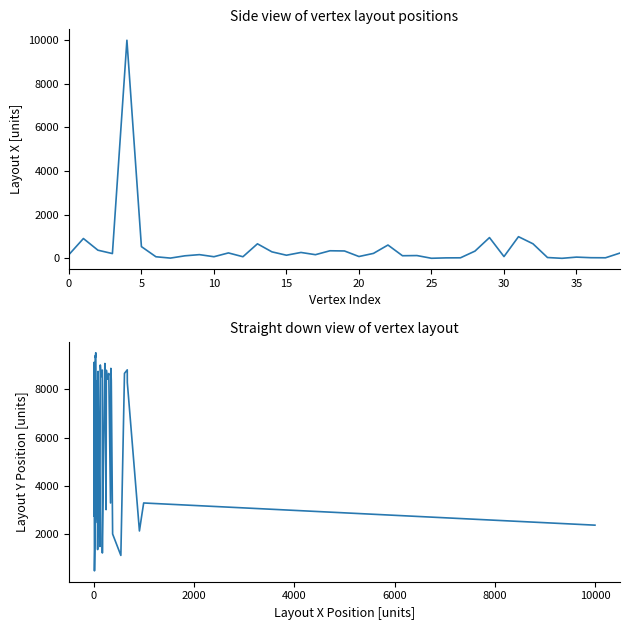

What is the value of the Layout path point at the 22nd from the left?

9073.7